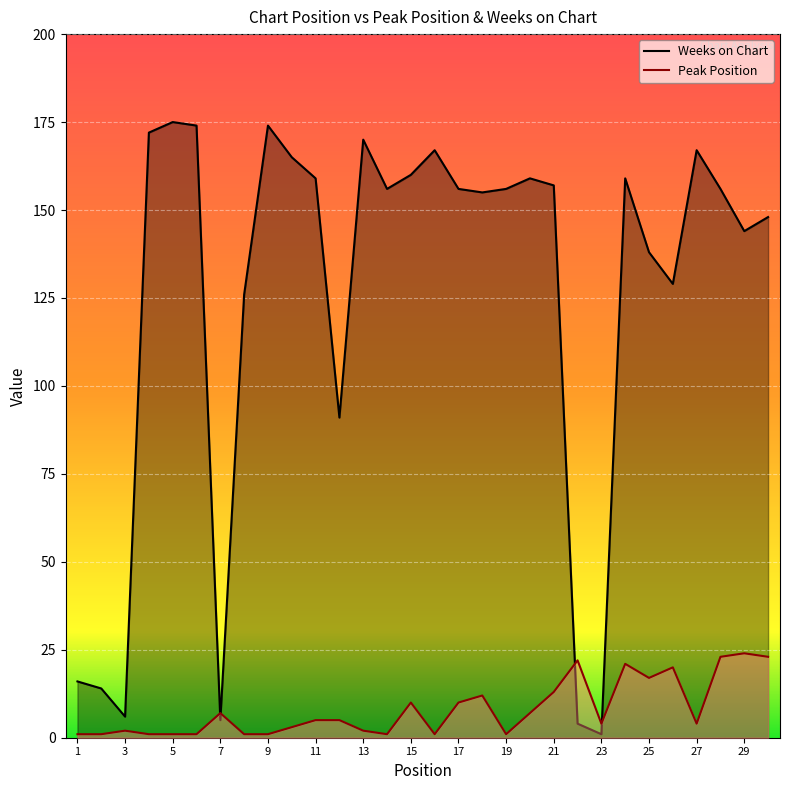

Reading right to left, extract all data points from this chart.

Peak Position: 23	24	23	4	20	17	21	4	22	13	7	1	12	10	1	10	1	2	5	5	3	1	1	7	1	1	1	2	1	1
Weeks on Chart: 148	144	156	167	129	138	159	1	4	157	159	156	155	156	167	160	156	170	91	159	165	174	126	5	174	175	172	6	14	16